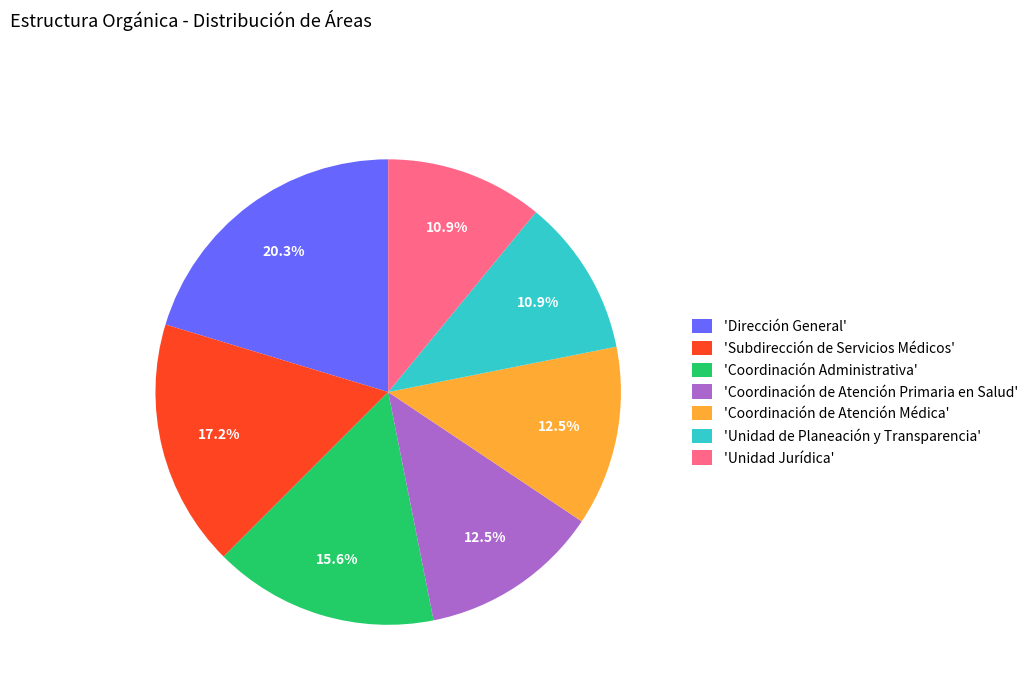

What is the largest slice in the pie chart?

'Dirección General'